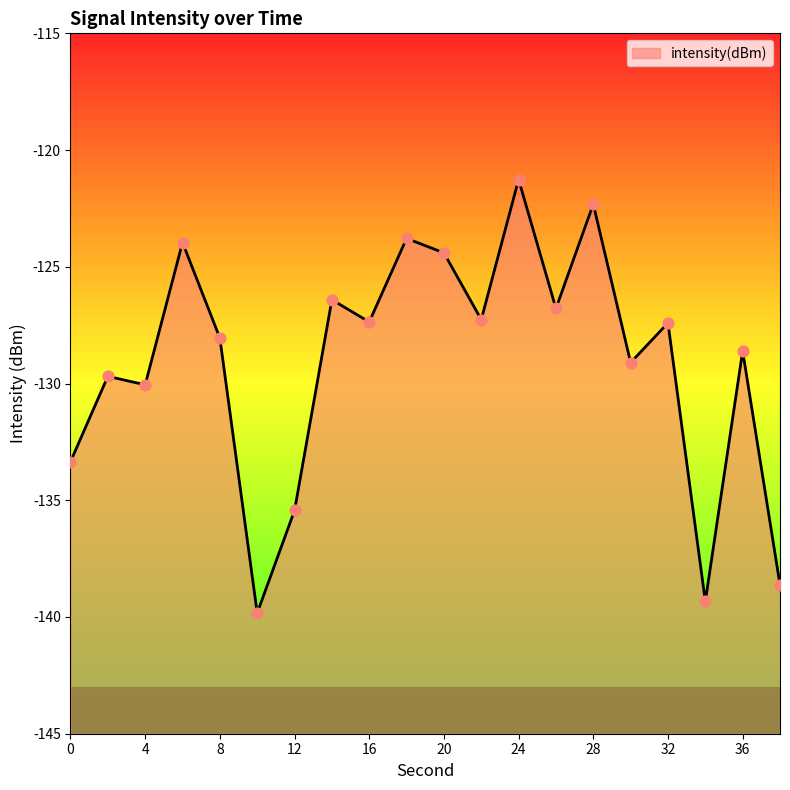

Between 20 and 0, which is larger?

20